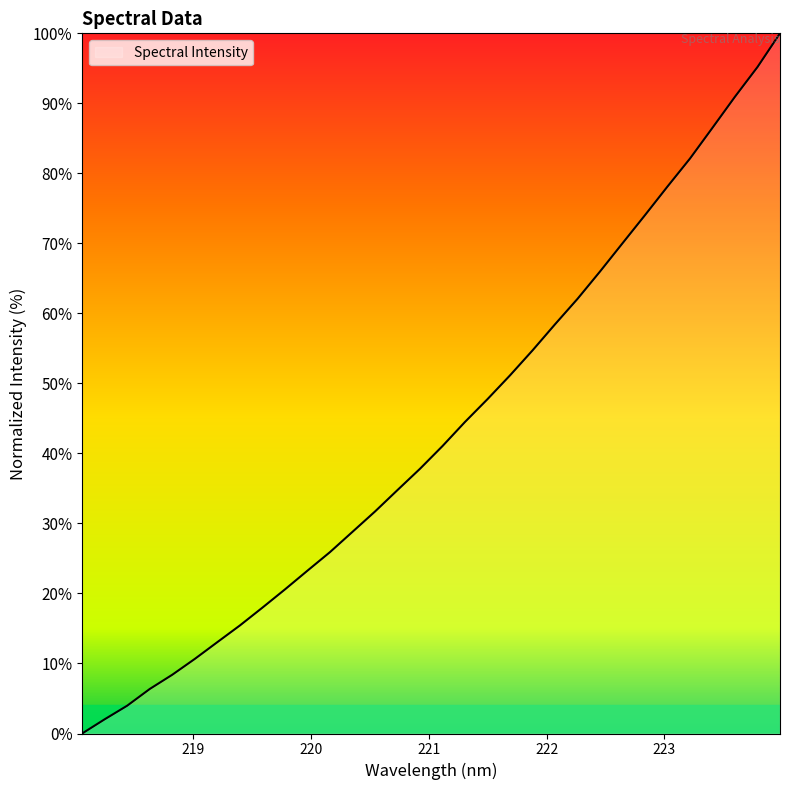

Does the chart have visible grid lines?

No